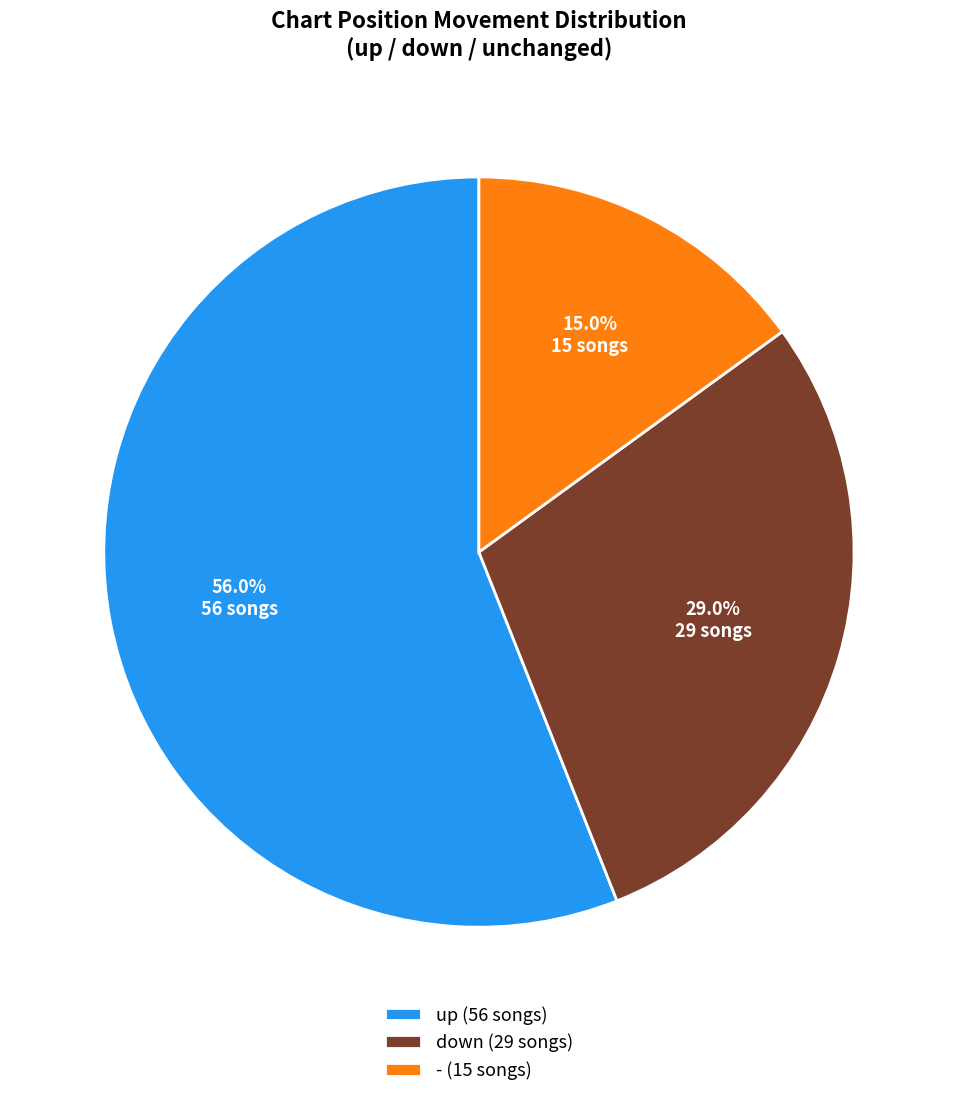

To the nearest percent, what is the average slice percentage?

33%